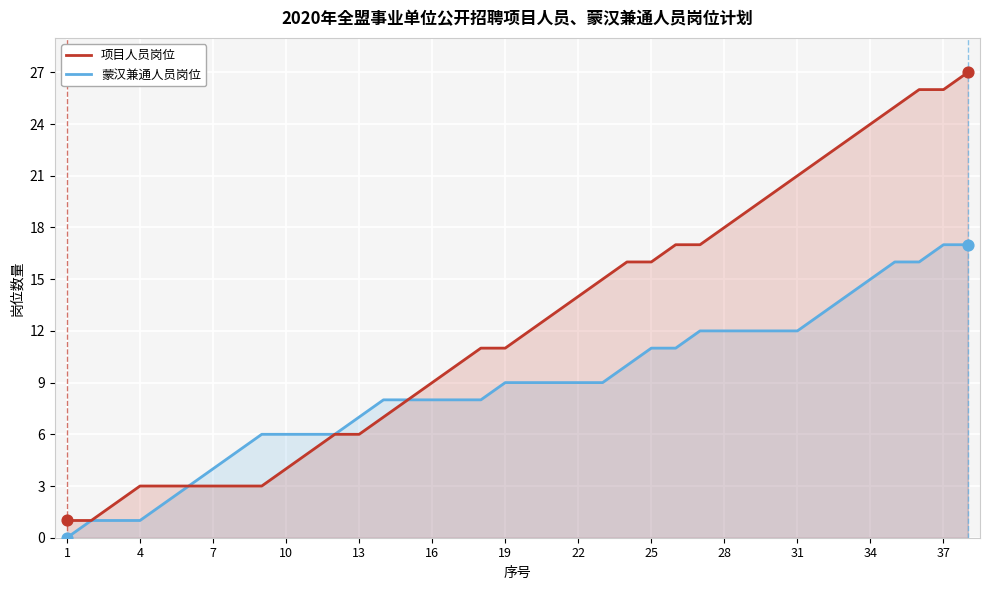

Which series has the largest Y range (max minus min)?

项目人员岗位